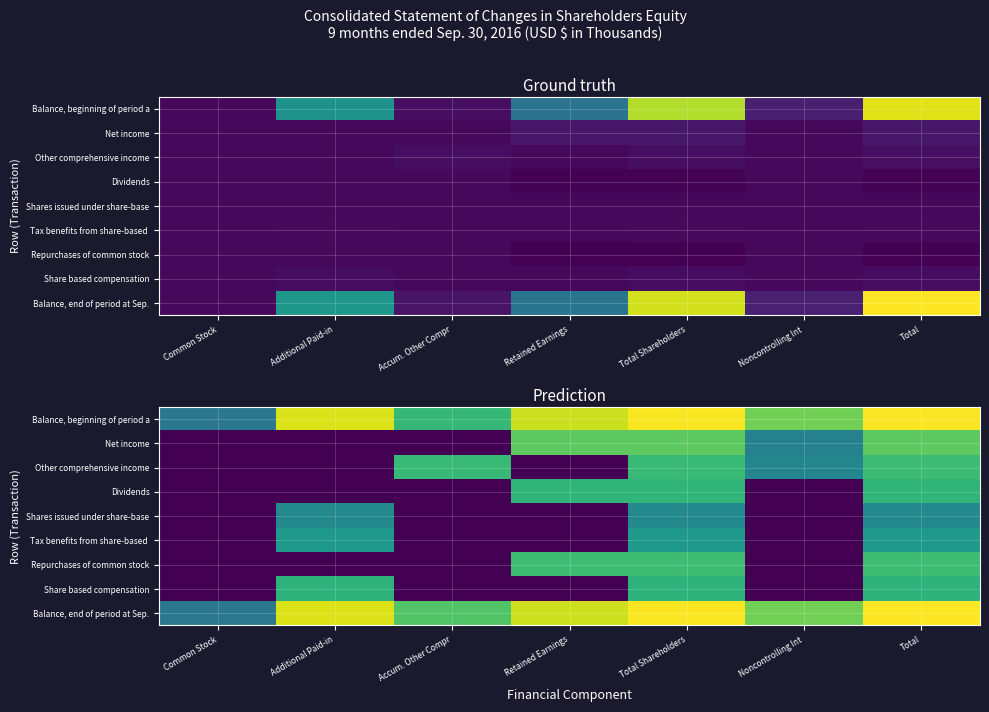

List the series in order of their peak value, lowest first.

Shares issued under share-base, Tax benefits from share-based, Share based compensation, Dividends, Other comprehensive income, Repurchases of common stock, Net income, Balance, beginning of period a, Balance, end of period at Sep.